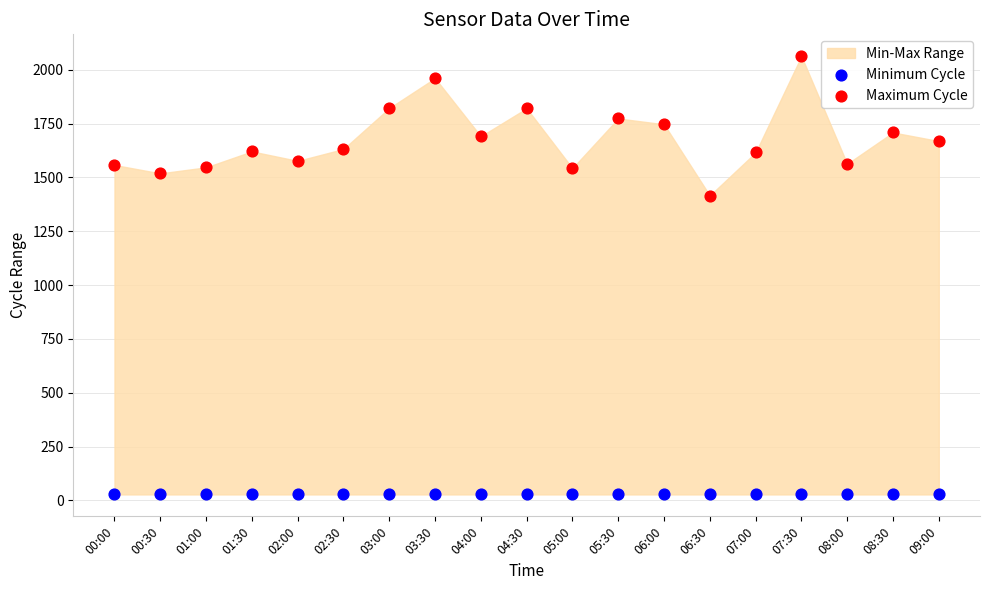

Which series reaches the maximum Y coordinate?

Maximum Cycle